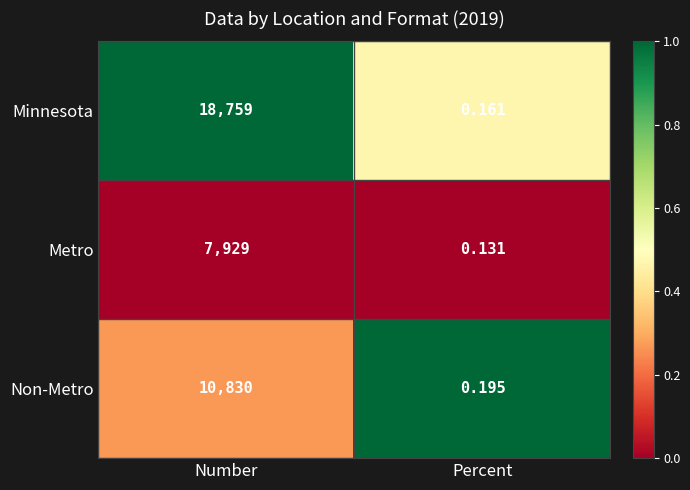

How many distinct data groups are displayed?

3